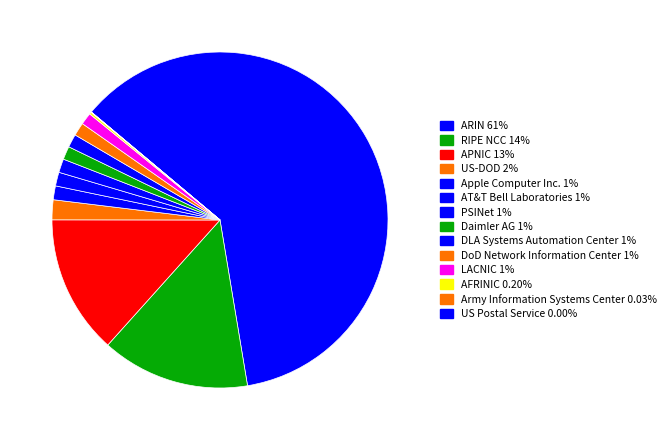

To the nearest percent, what portion does US-DOD represent?

2%